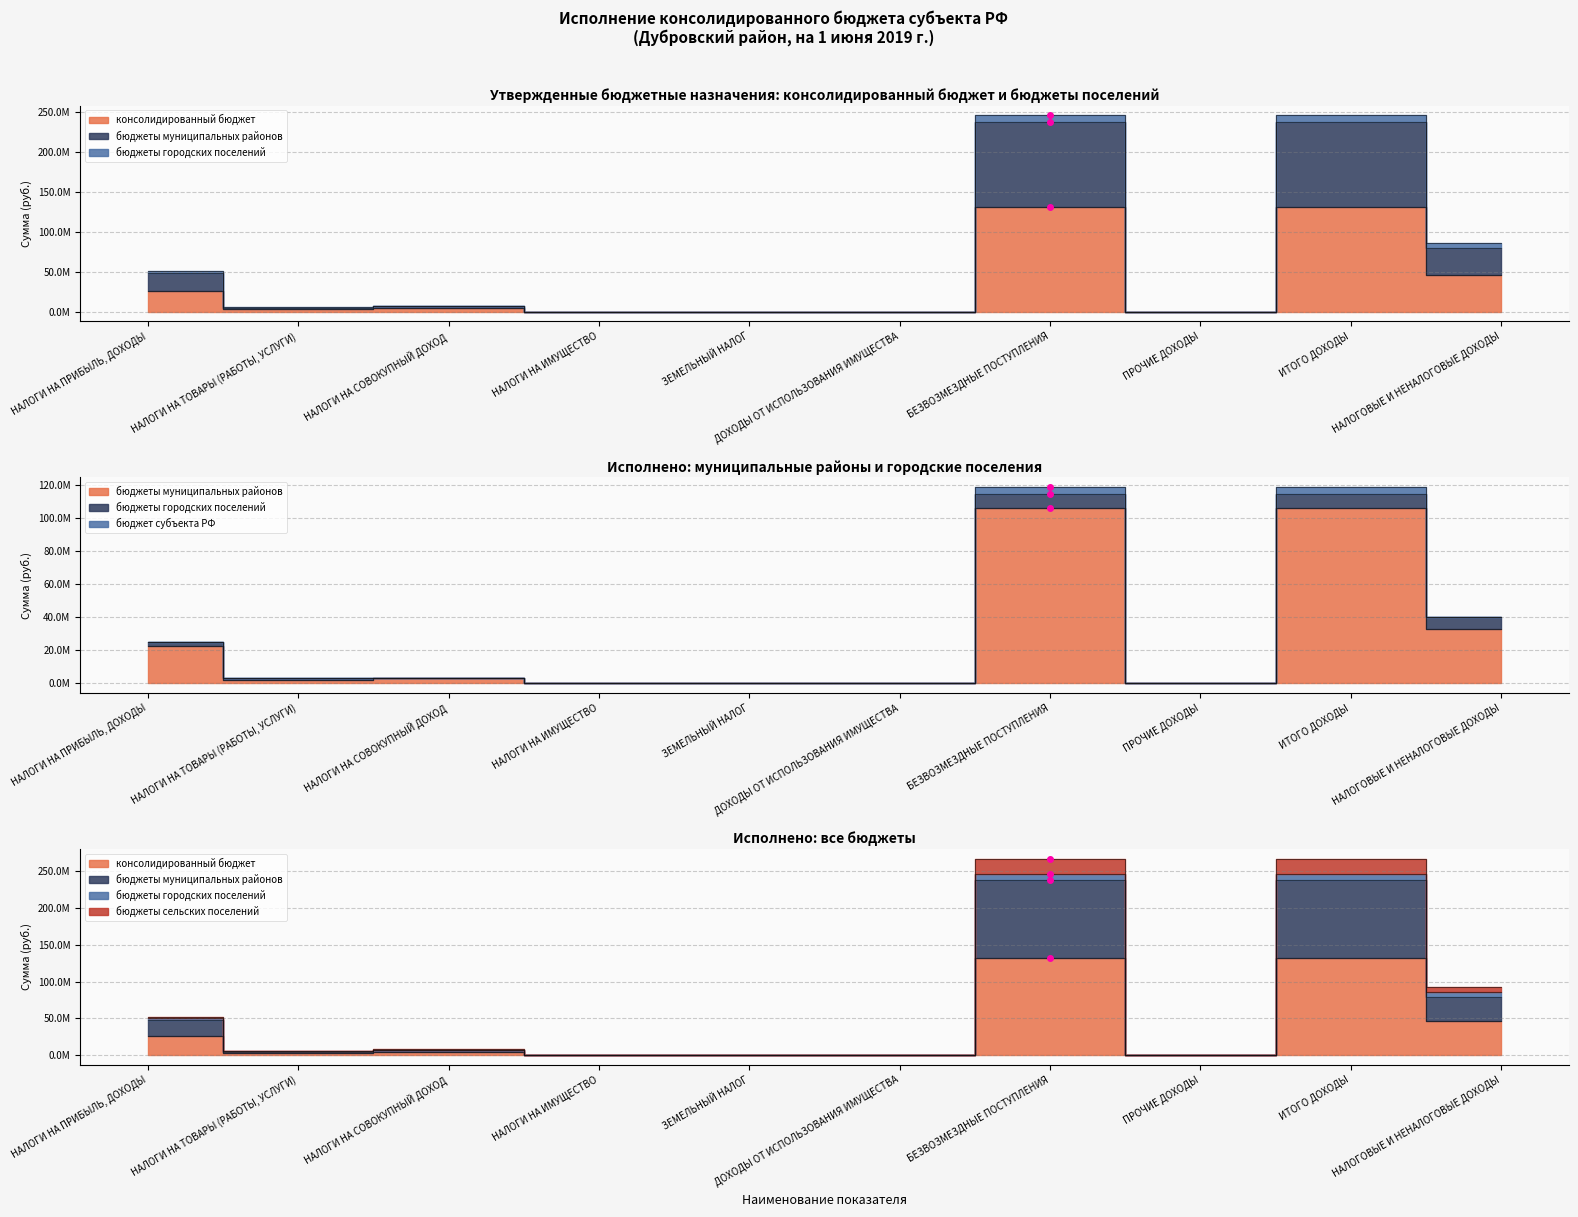

True or false: бюджеты муниципальных районов has a value of 32837414.8 at НАЛОГОВЫЕ И НЕНАЛОГОВЫЕ ДОХОДЫ.

True